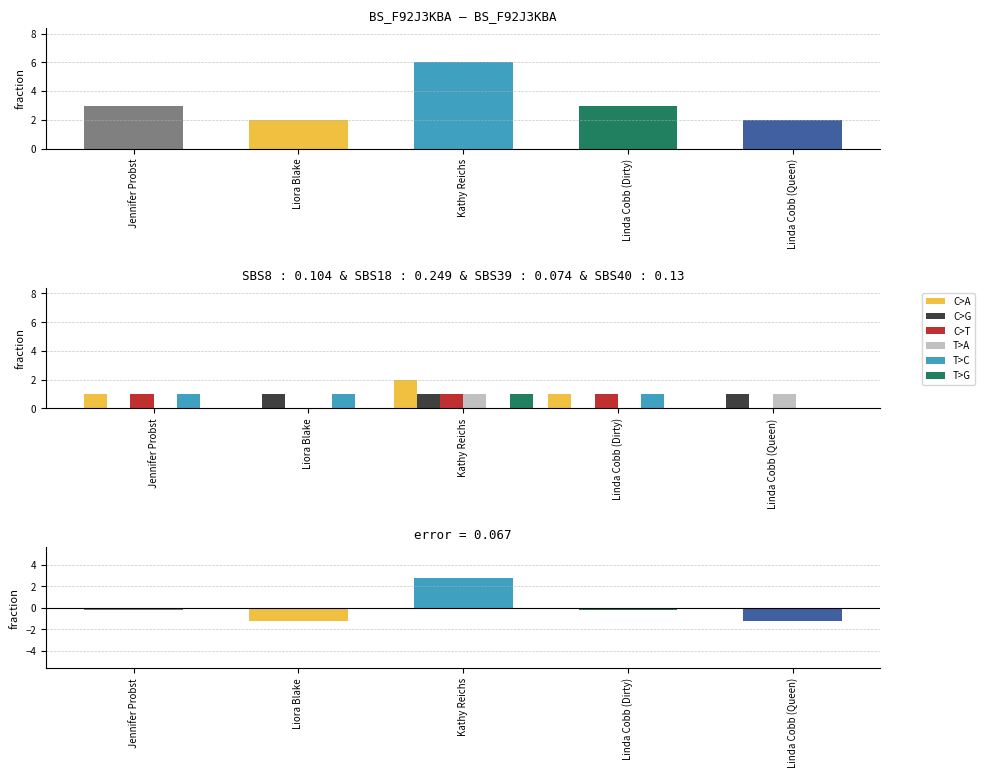

Reading left to right, extract all data points from this chart.

Jennifer Probst=3	Liora Blake=2	Kathy Reichs=6	Linda Cobb (Dirty)=3	Linda Cobb (Queen)=2